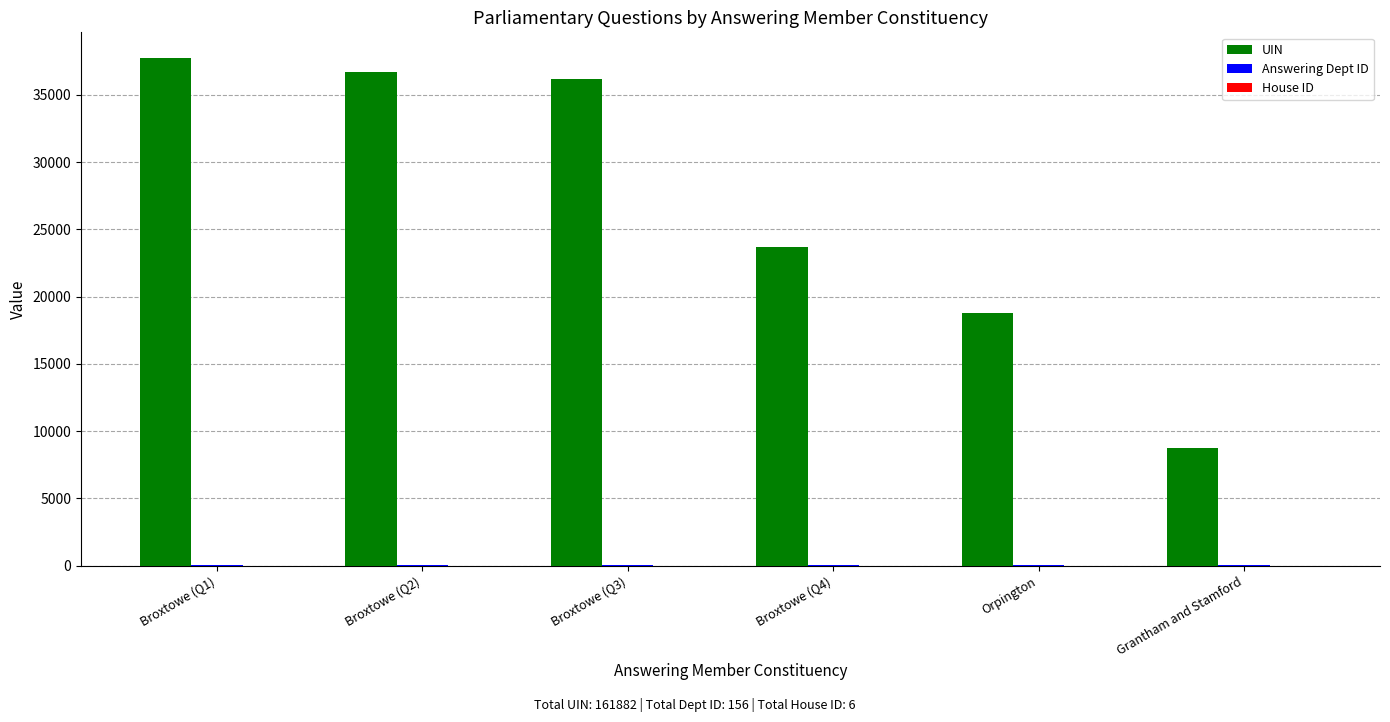

Between Broxtowe (Q1) and Grantham and Stamford, which series saw the biggest shift?

UIN